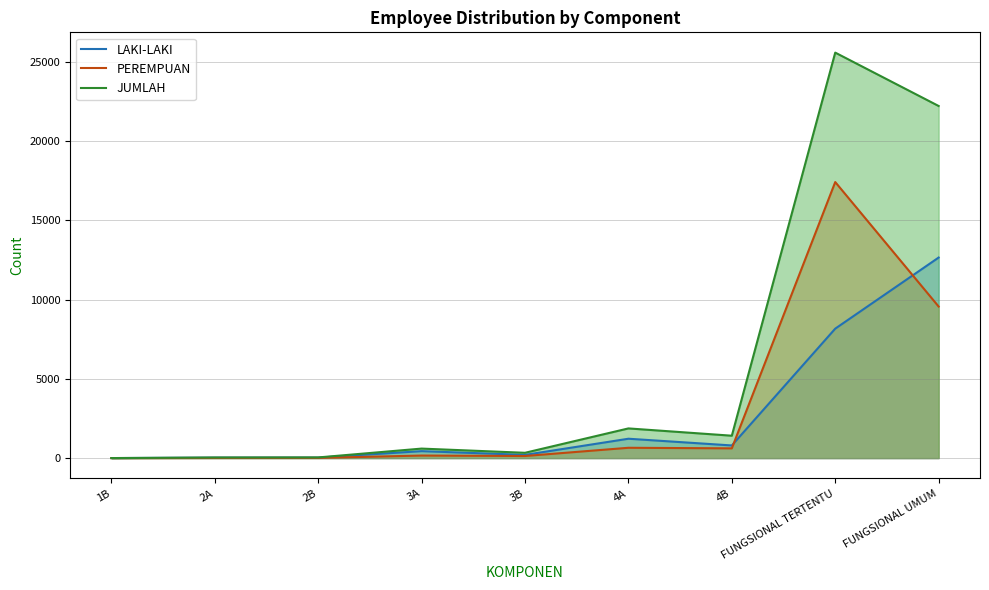

What is the value of the JUMLAH point at the 6th from the left?

1873